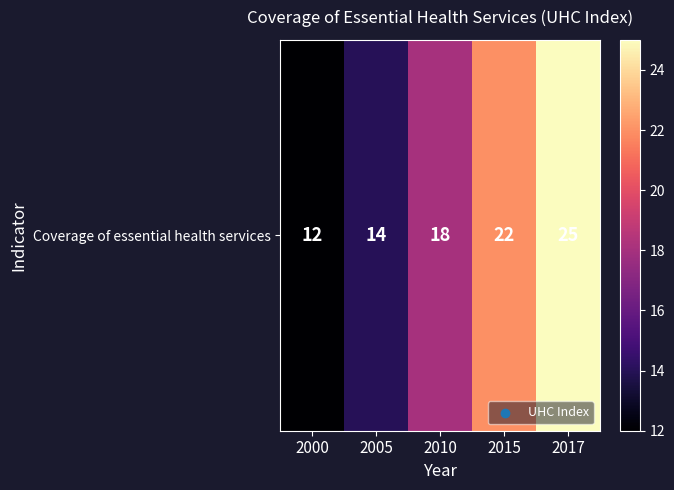

What is the ratio of the value at 2000 to the value at 2015?

0.5